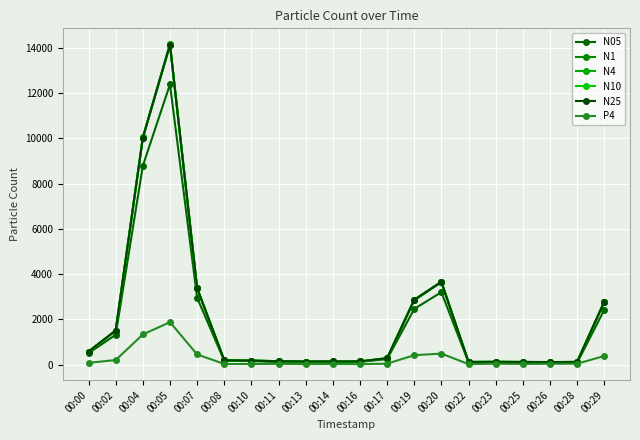

Where does the P4 series first go above 38?

00:00